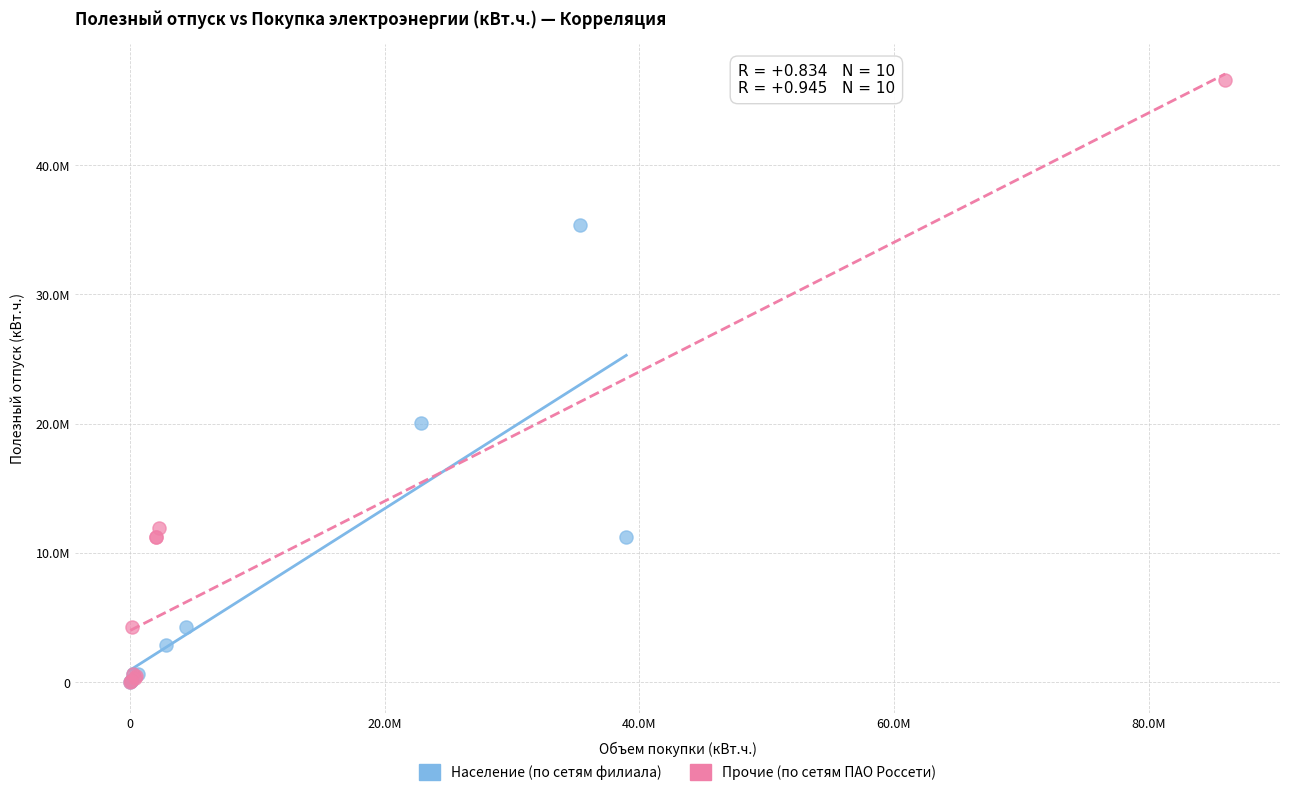

Which series contains the highest Y value?

Прочие (по сетям ПАО Россети)